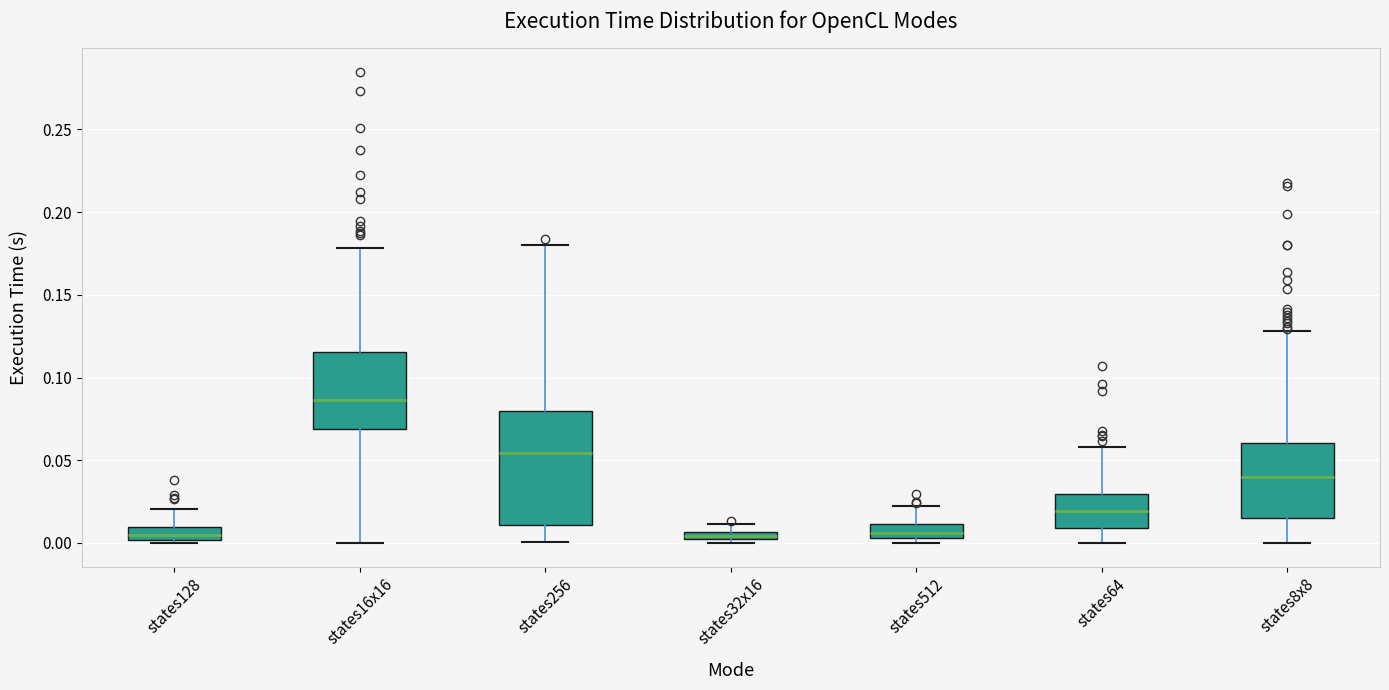

Which box is the tallest, from its lower edge to its upper edge?

states256